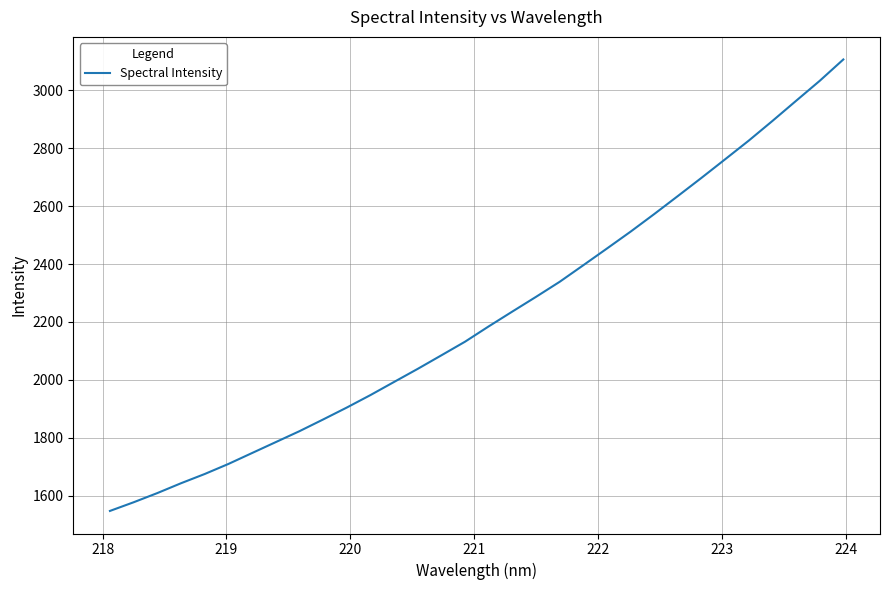

What is the sum of all values?

70970.7